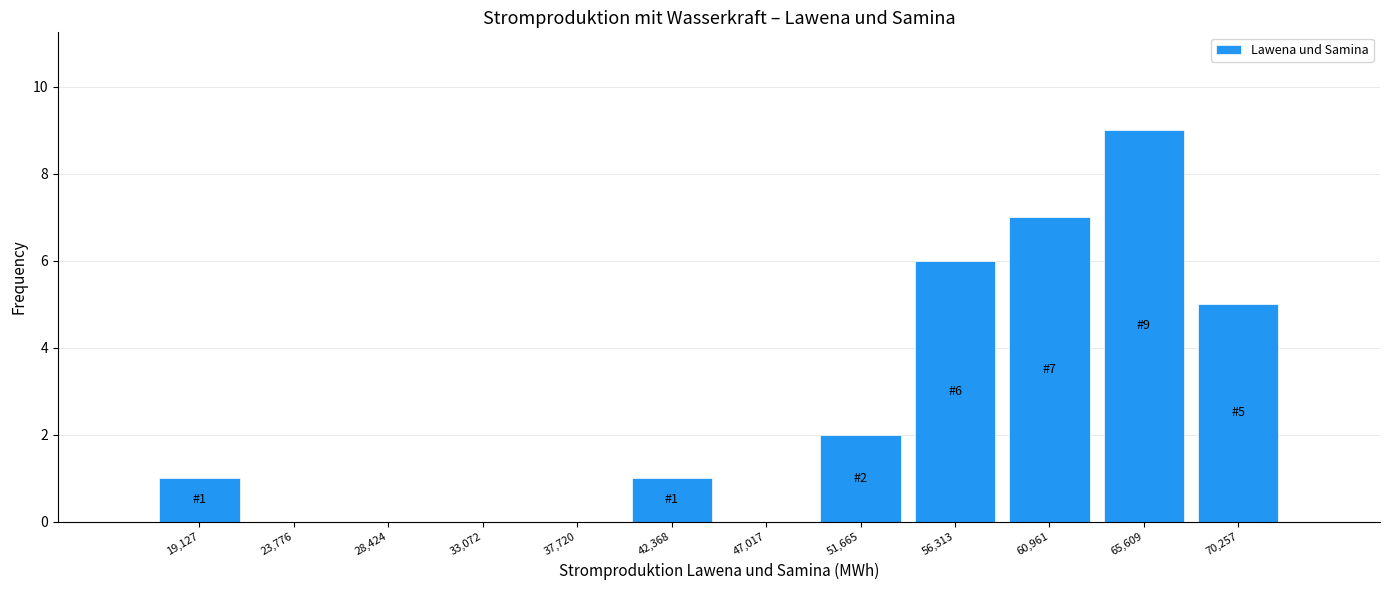

Over which range of the x-axis is the bar tallest?

63500 to 68000